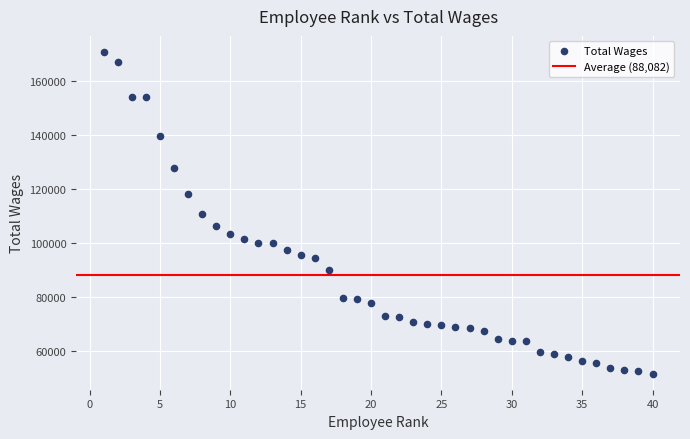

What is the range of X values (max minus min)?

39